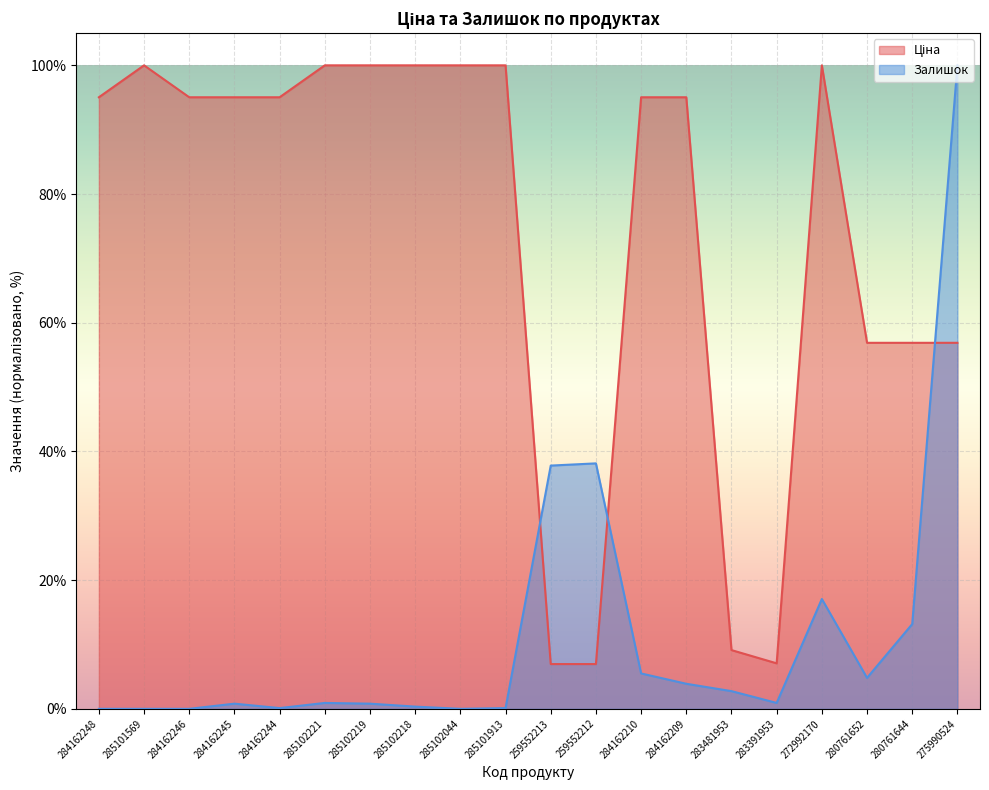

Count the number of categories in the chart.

20